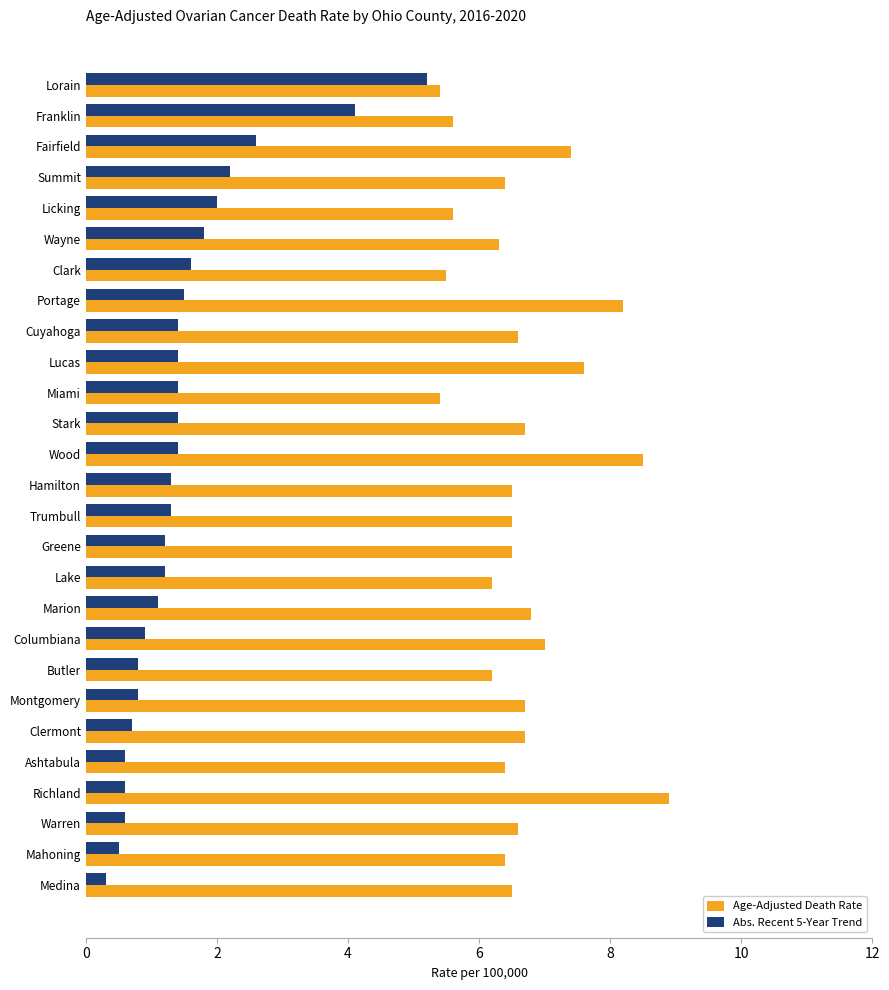

What is the difference between the maximum and minimum values in the Abs. Recent 5-Year Trend series?

4.9